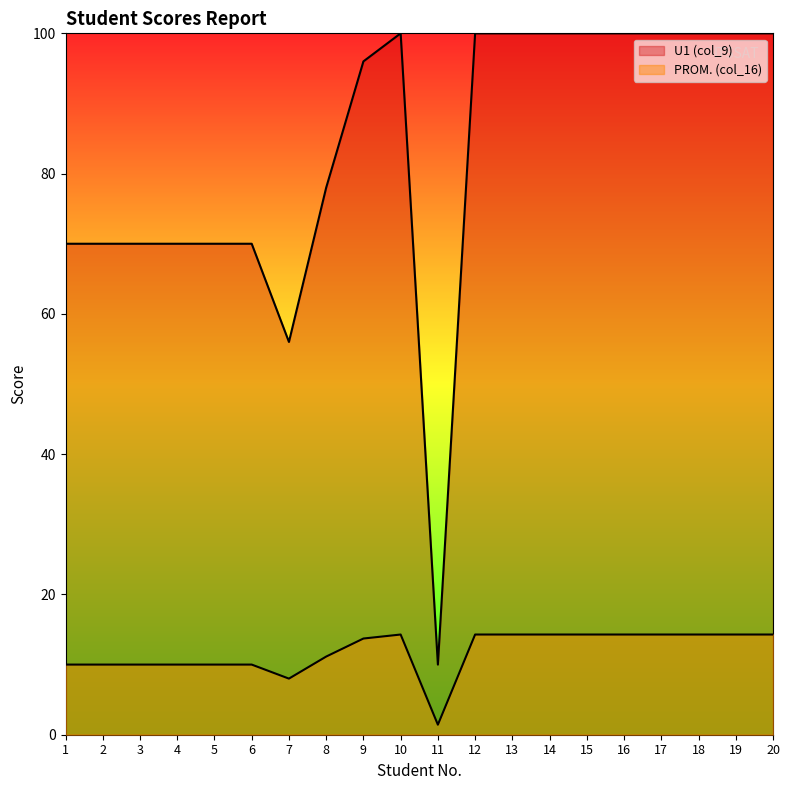

How many interior local peaks does the PROM. (col_16) series have?

1